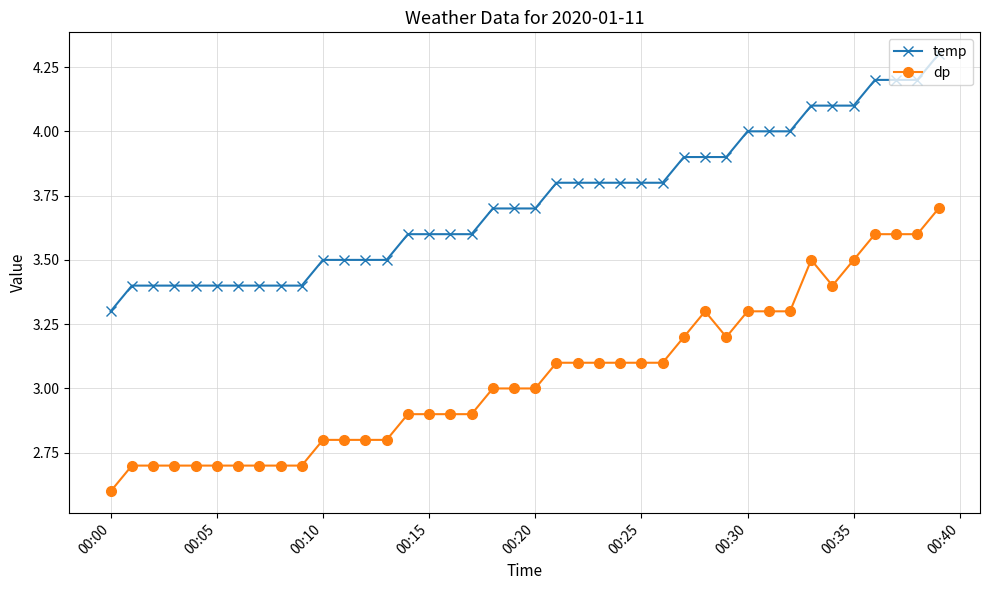

What is the maximum value shown in the chart?

4.3